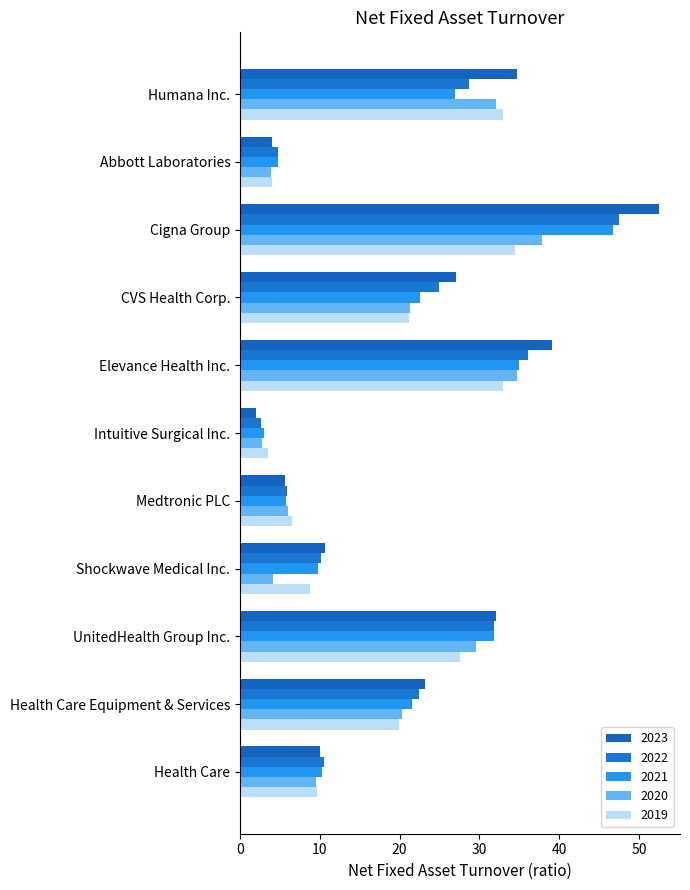

Is it true that 2021 equals 1.8 at Medtronic PLC?

False